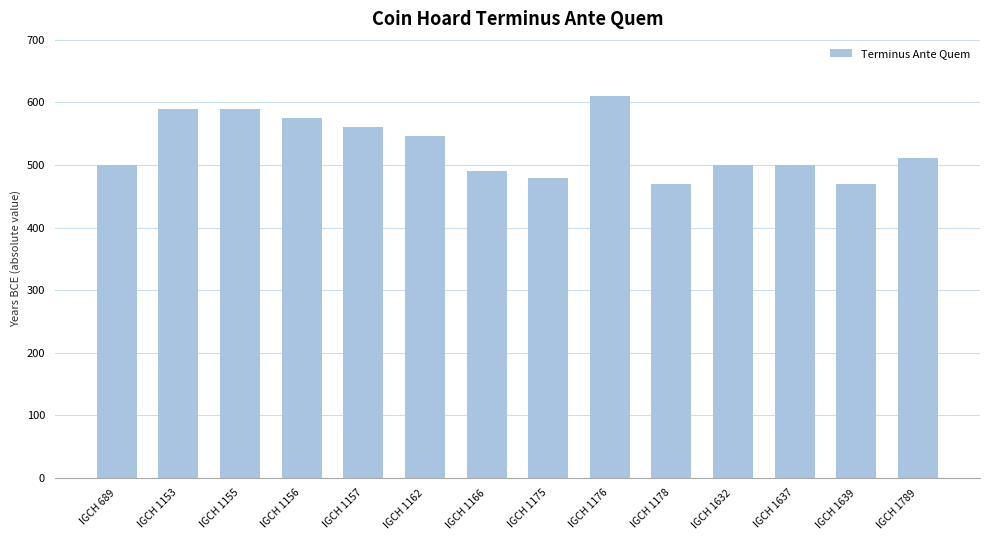

What value does the data have at IGCH 1637?

500